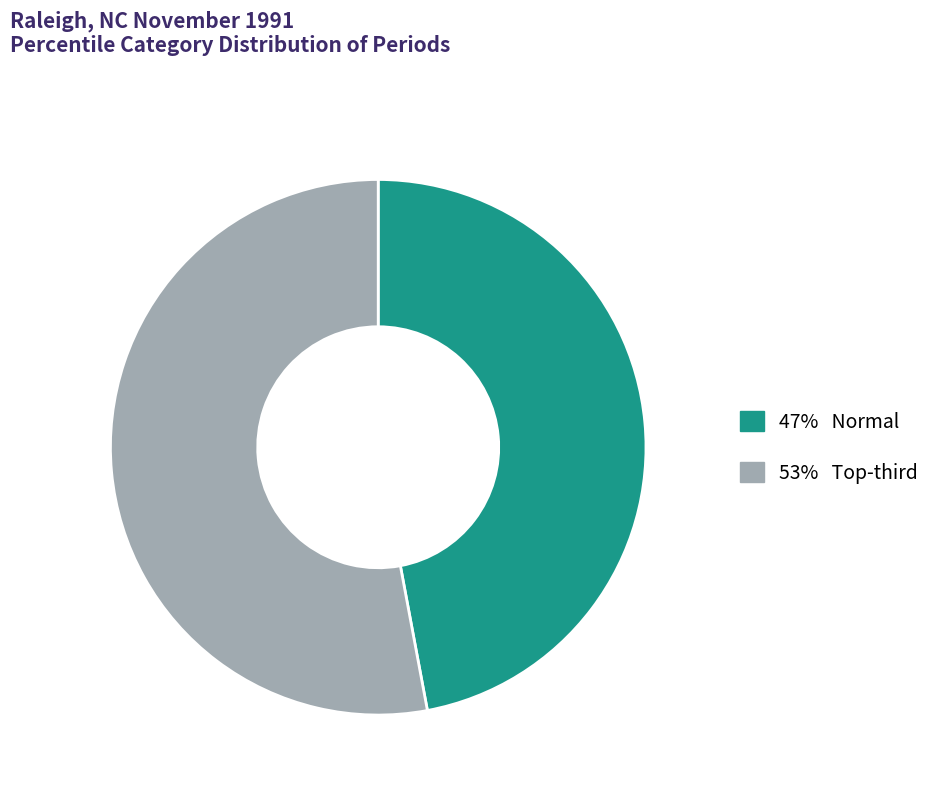

Does any single category account for the majority?

Yes